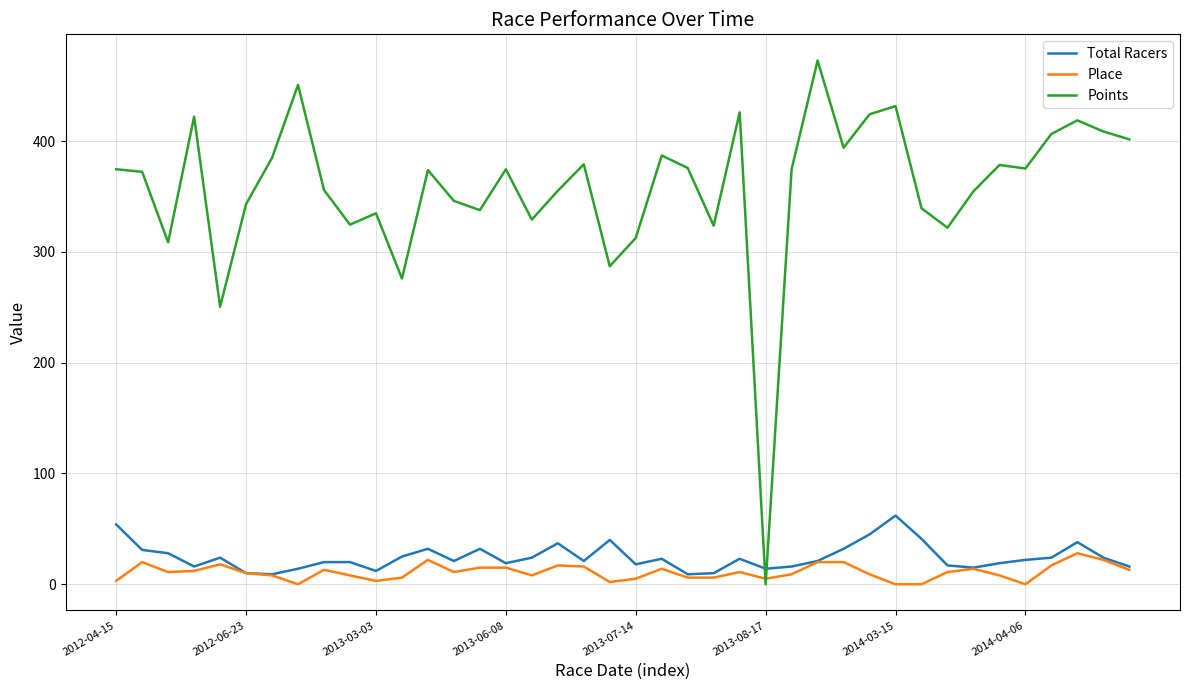

How many values in Points are above zero?

39